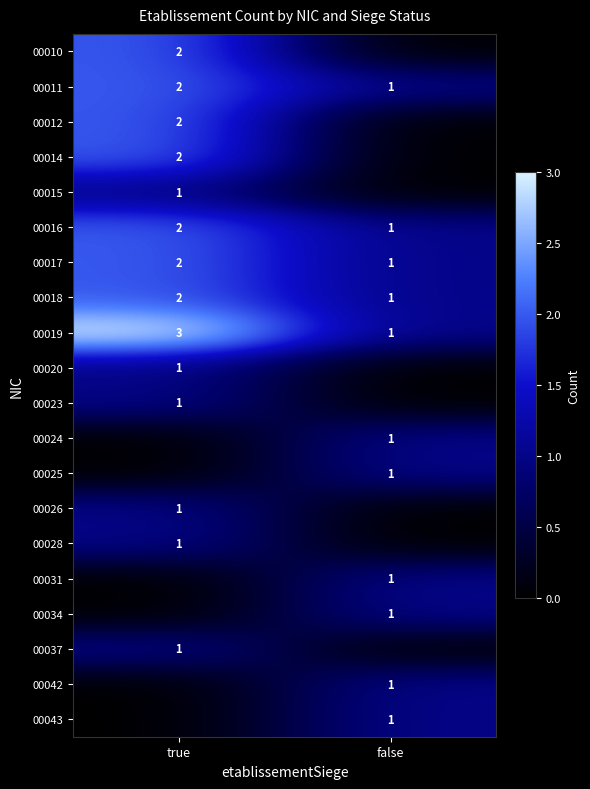

Is it true that 00014 equals 3 at true?

False